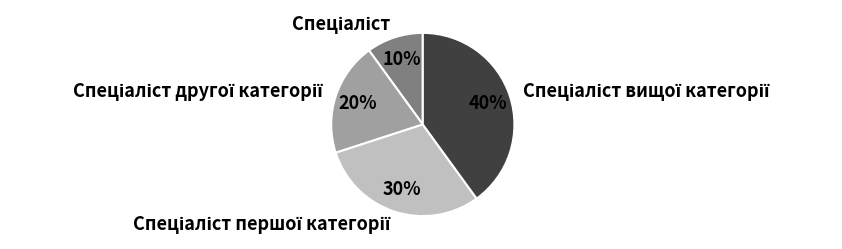

Is there any slice that represents more than half of the pie?

No